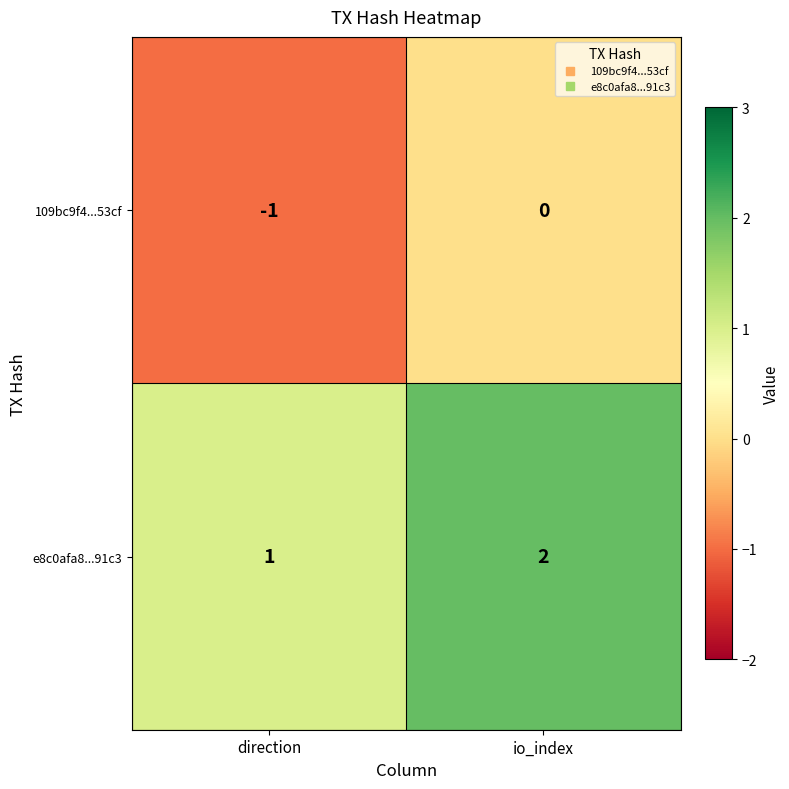

Rank the categories by e8c0afa8...91c3 value from lowest to highest.

direction, io_index